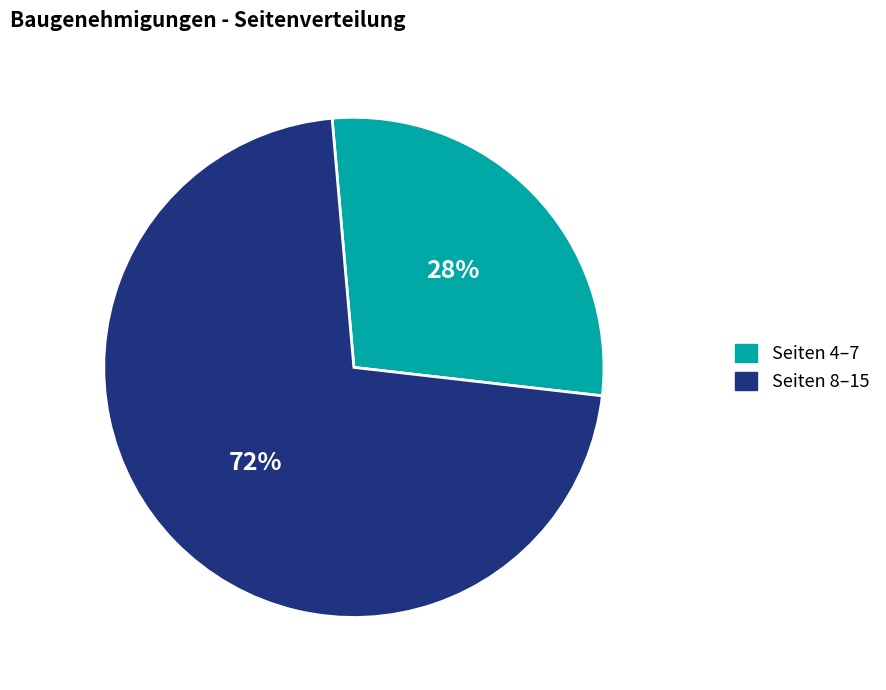

Which category has the smallest portion of the pie?

Seiten 4–7